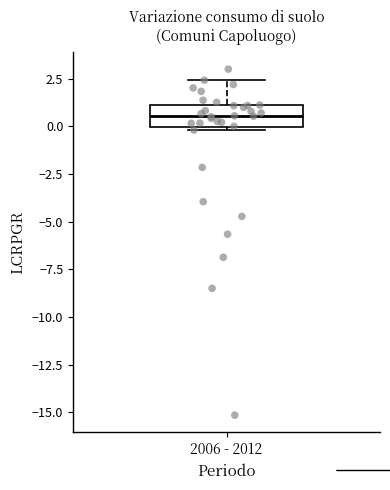

Where is the lower edge of the box for 2006 - 2012 on the y-axis? The values are not printed on the chart, so give them approximately, as read against the axis.

0.0